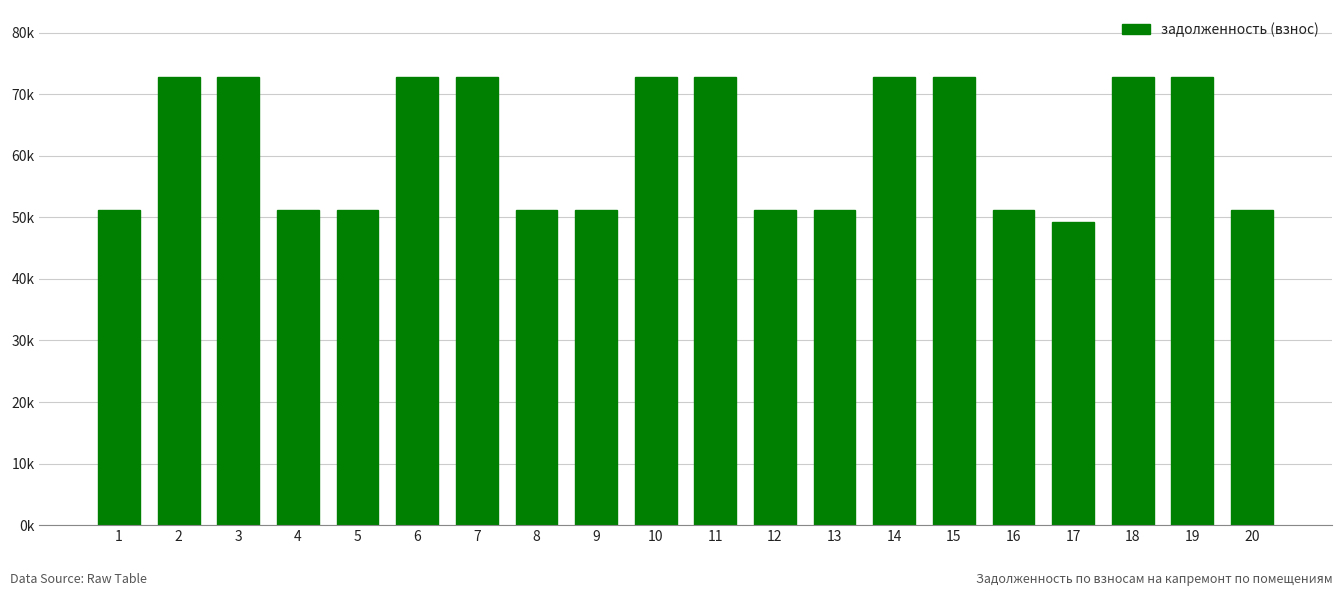

Which label corresponds to the largest value in the chart?

2